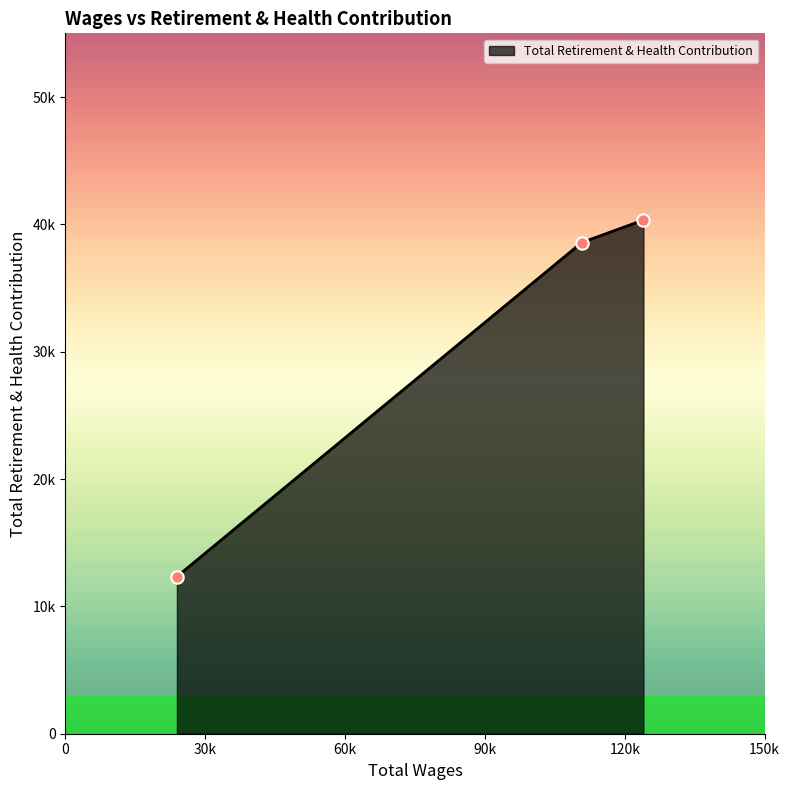

Is this an area chart (filled region under the line)?

Yes